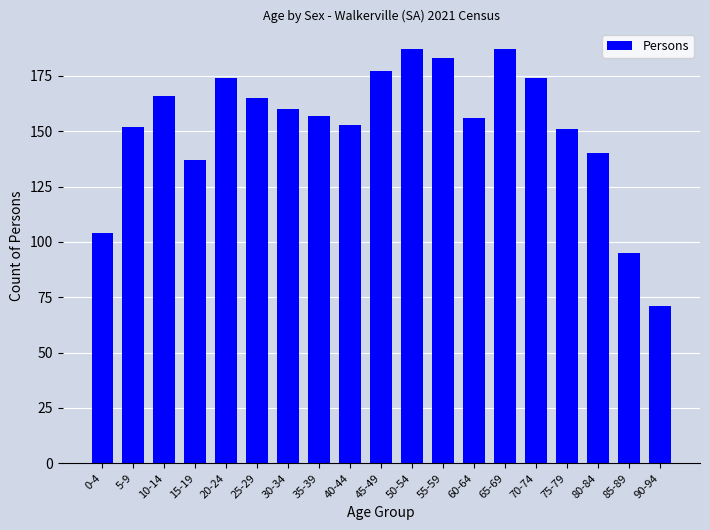

How many values are below 157?

9